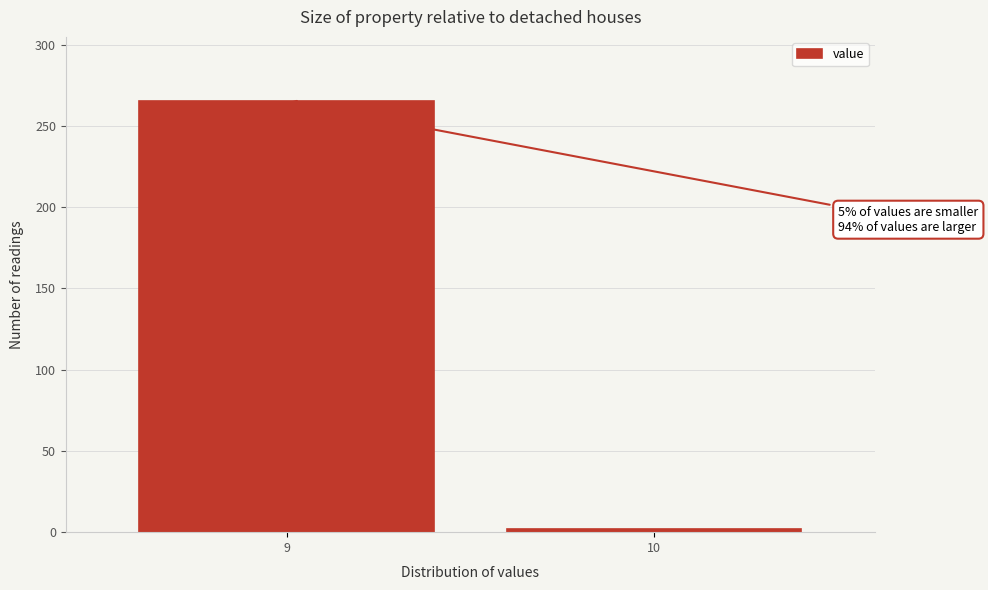

Reading left to right, transcribe all the data shown in this chart.

265	2